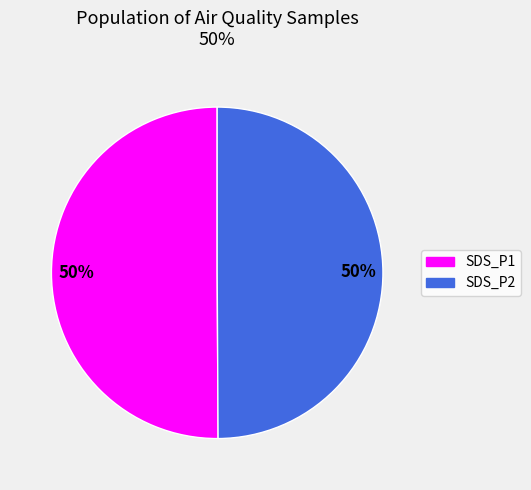

How many segments does this pie chart have?

2